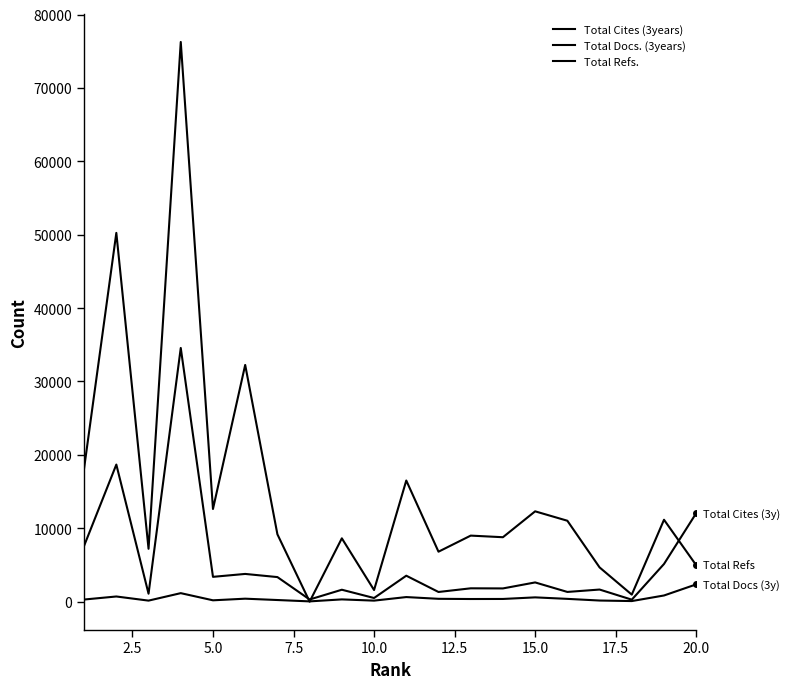

Is this an area chart (filled region under the line)?

No